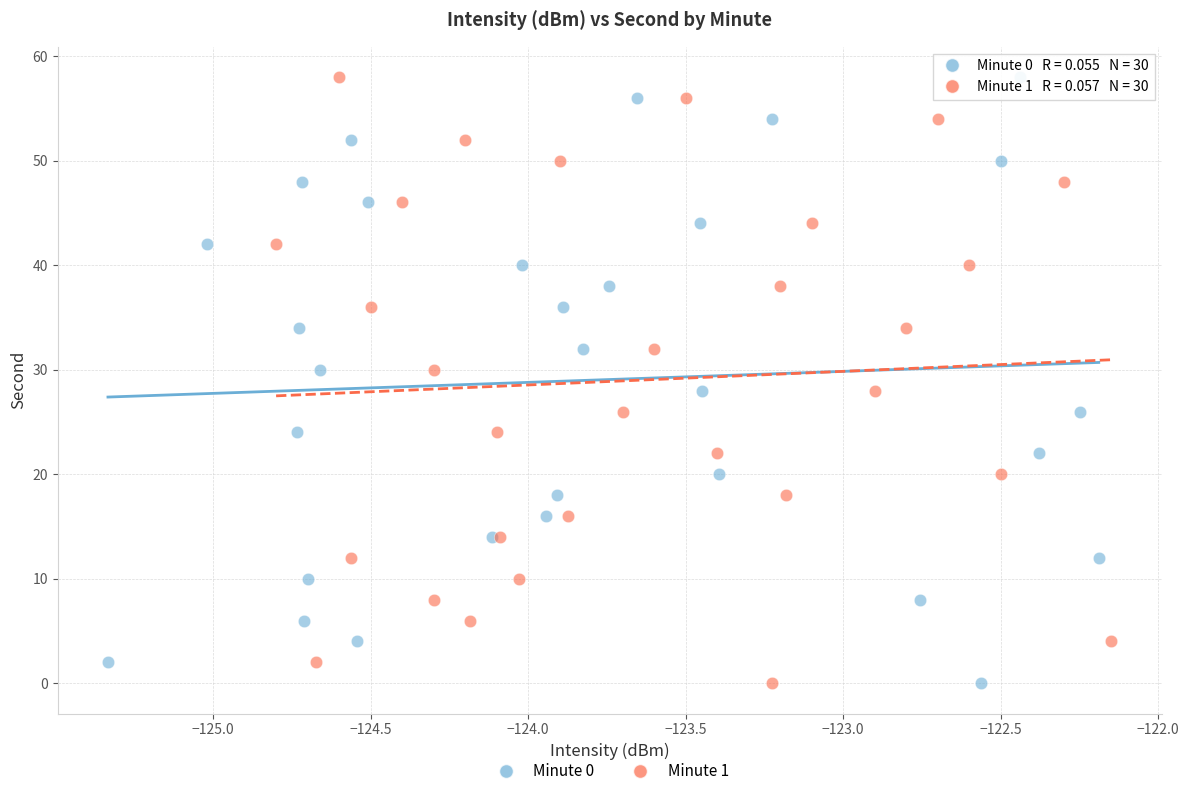

What are all the series names shown in the legend?

Minute 0, Minute 1